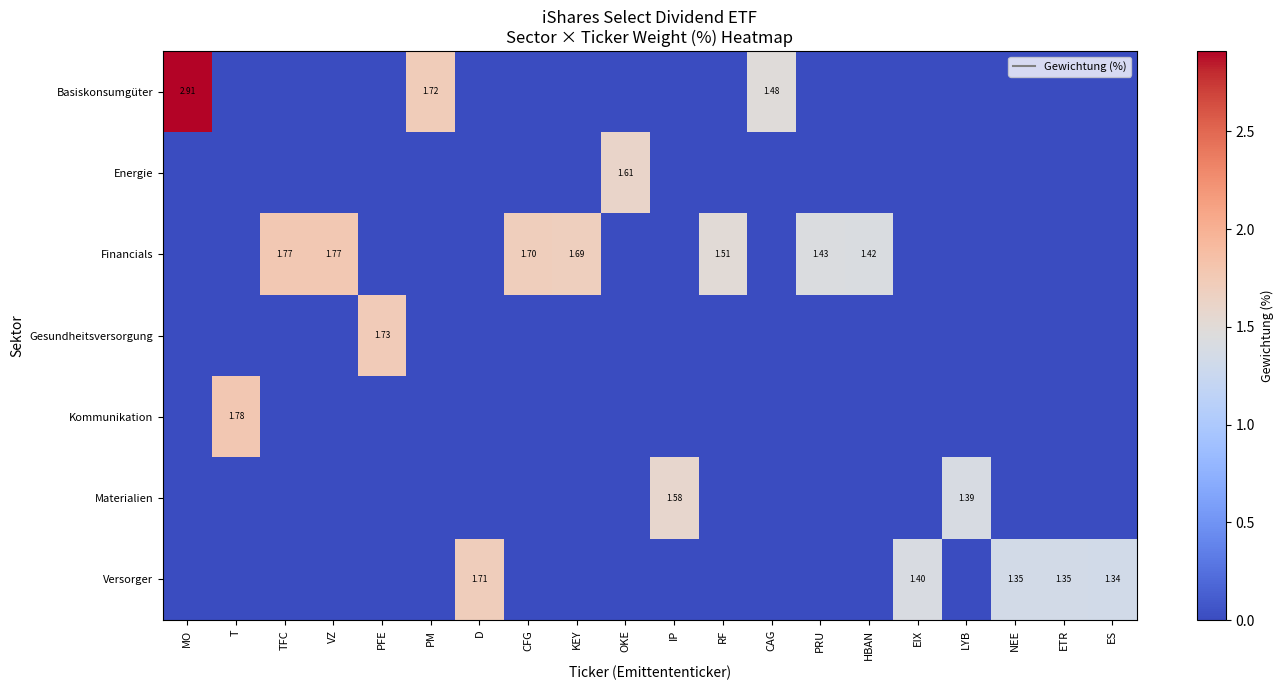

At which category is the sum across all series the highest?

MO